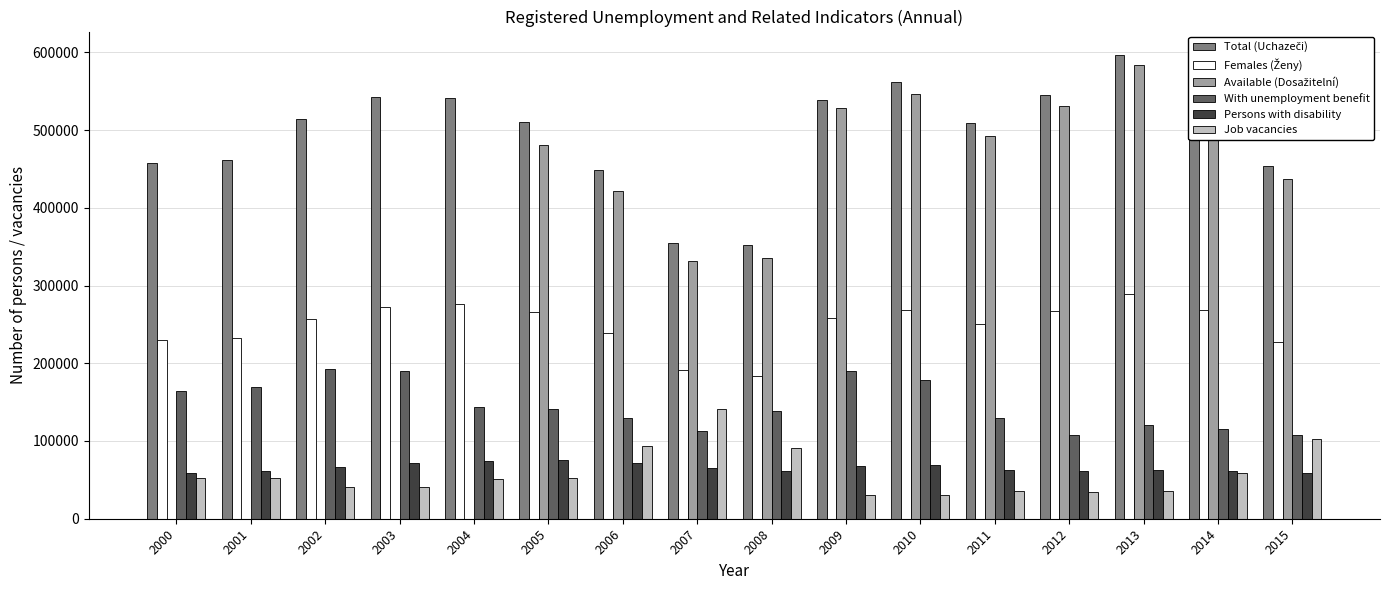

What is the total value across all series at 2003?

1116391